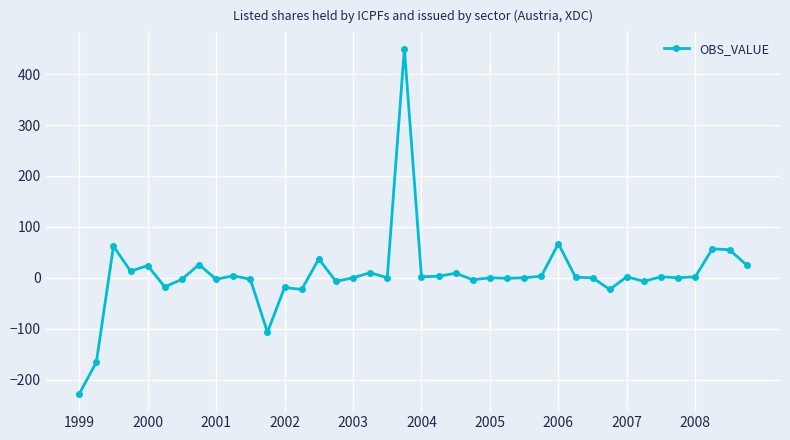

What is the difference between the maximum and minimum values?

678